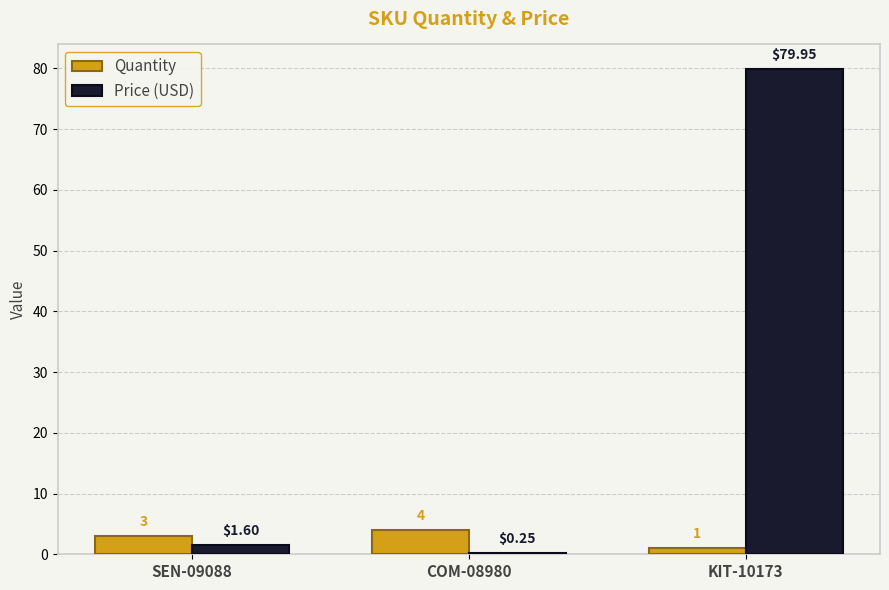

Are the bars grouped side by side (vs. stacked)?

Yes